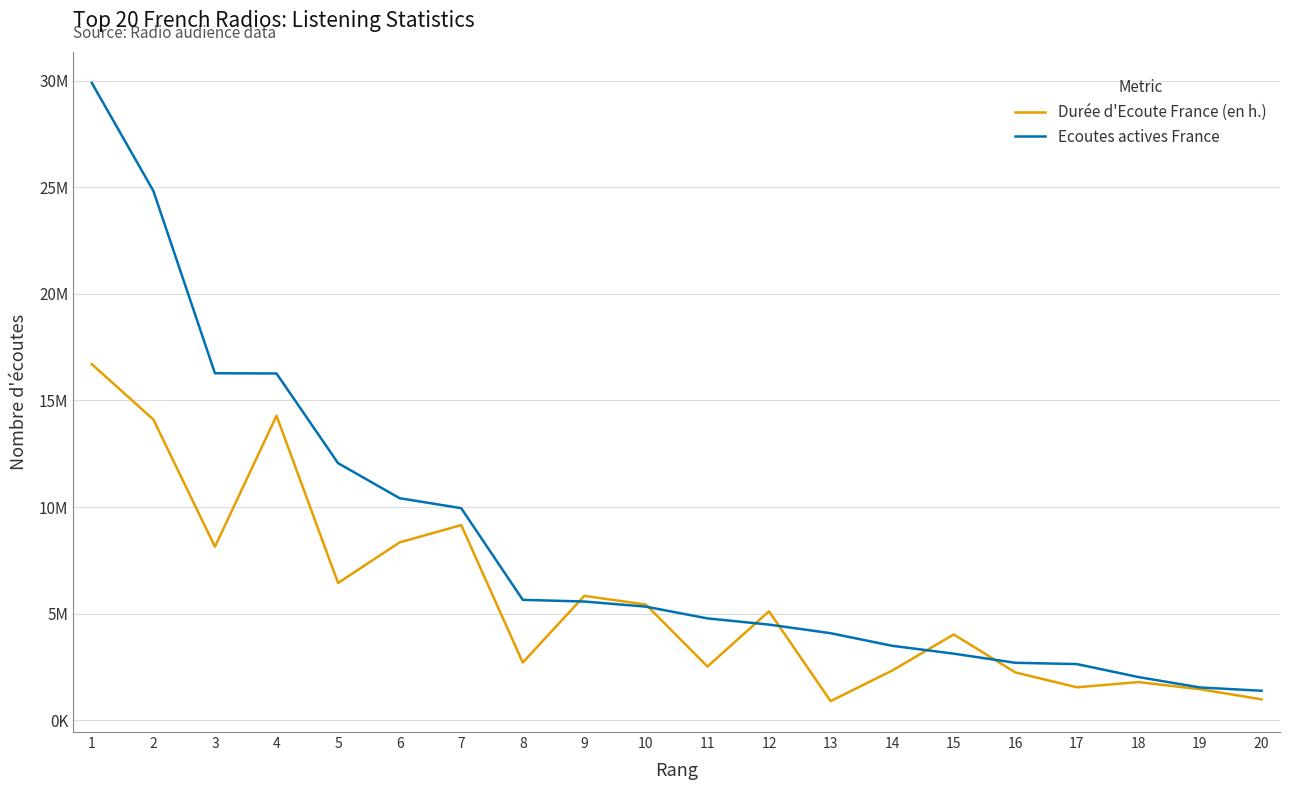

Where is the first local minimum for Durée d'Ecoute France (en h.)?

3